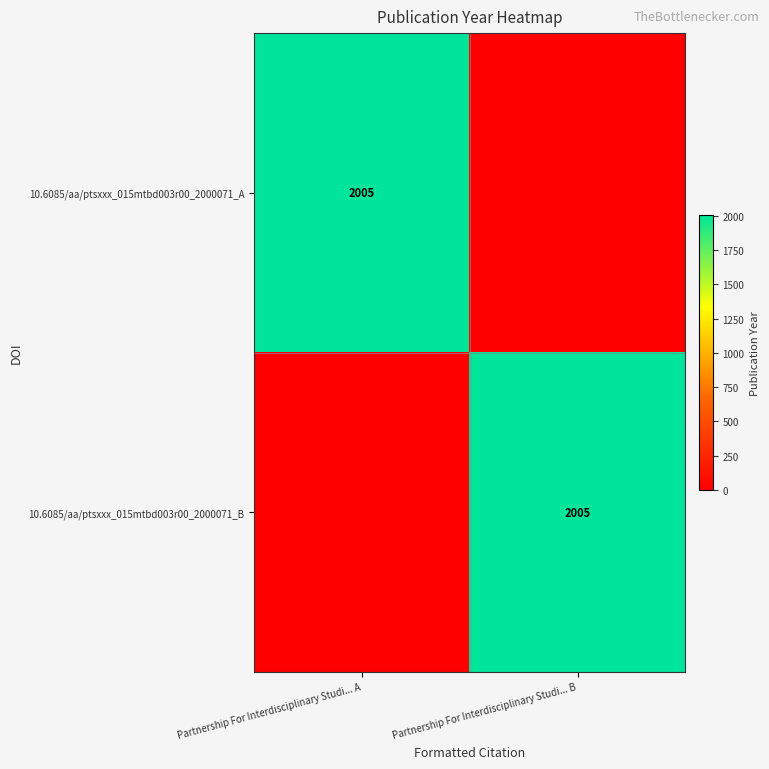

True or false: 10.6085/aa/ptsxxx_015mtbd003r00_2000071_B has a value of 2005 at Partnership For Interdisciplinary Studi... B.

True